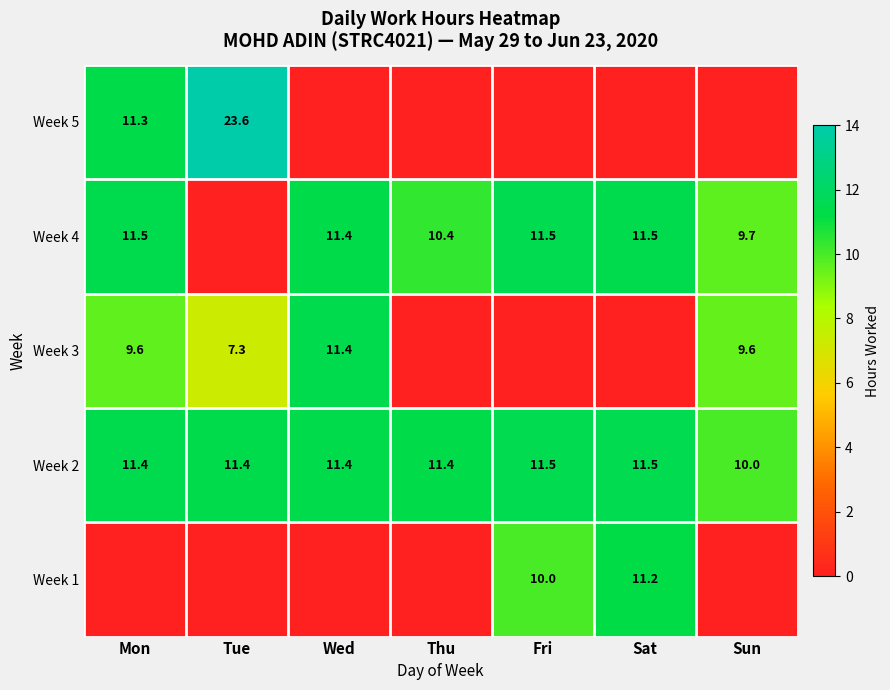

Where does the Week 2 series first go above 11?

Mon